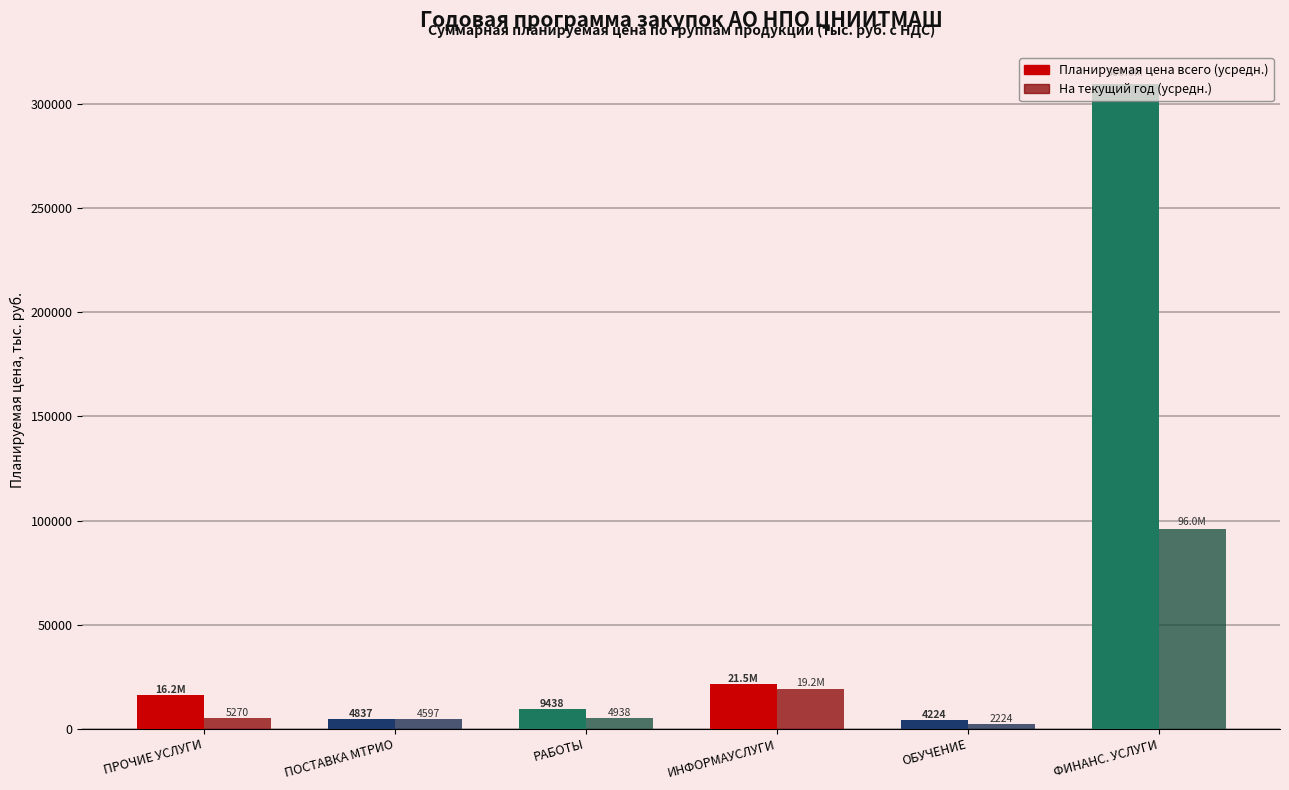

What is the greatest value displayed?

309579.8